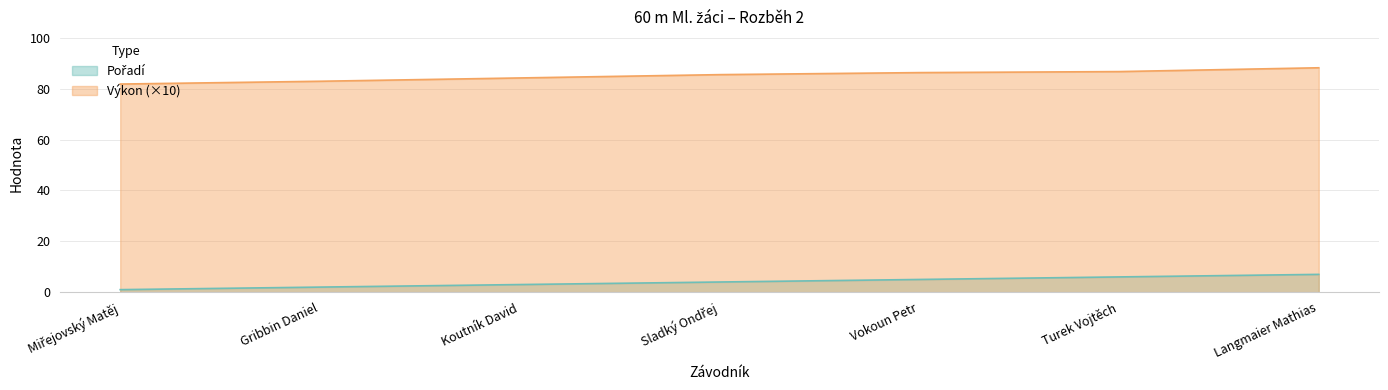

At which label does Výkon reach its peak?

Langmaier Mathias